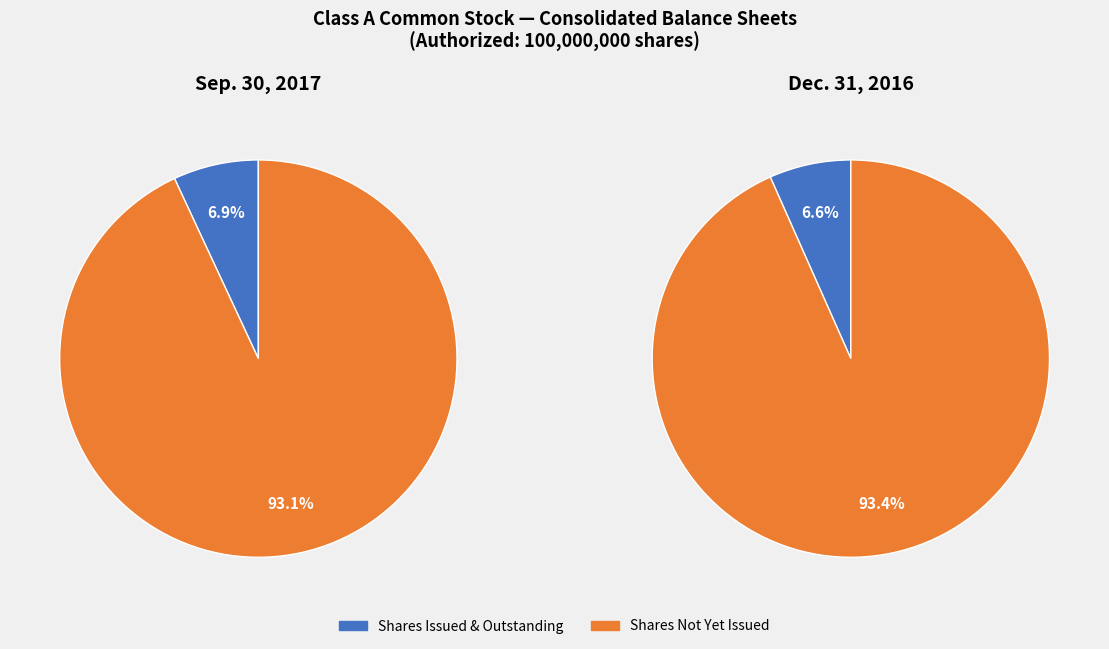

The Shares outstanding slice represents 13% of the pie. True or false?

False